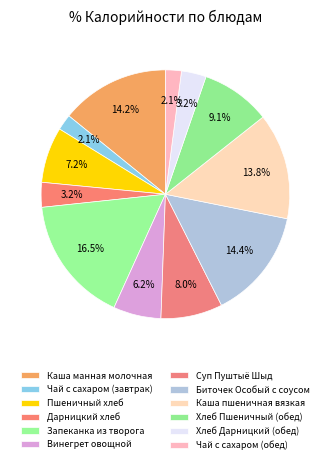

How many segments does this pie chart have?

12